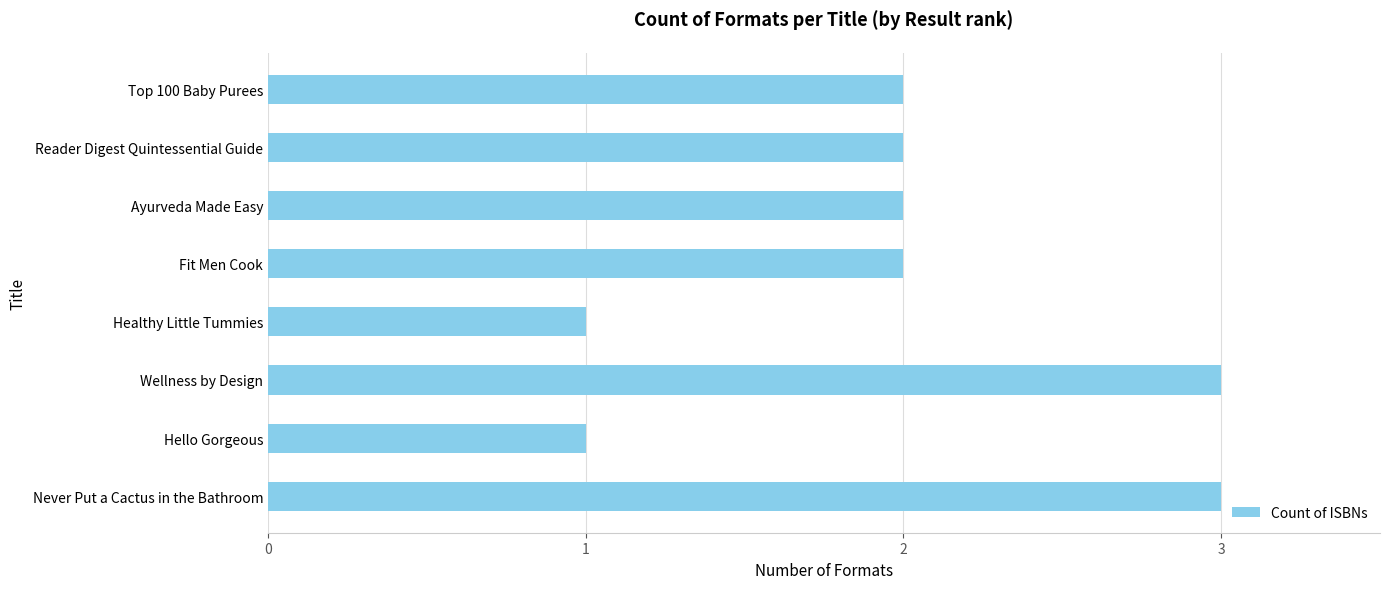

What is the difference between the maximum and second lowest values?

2